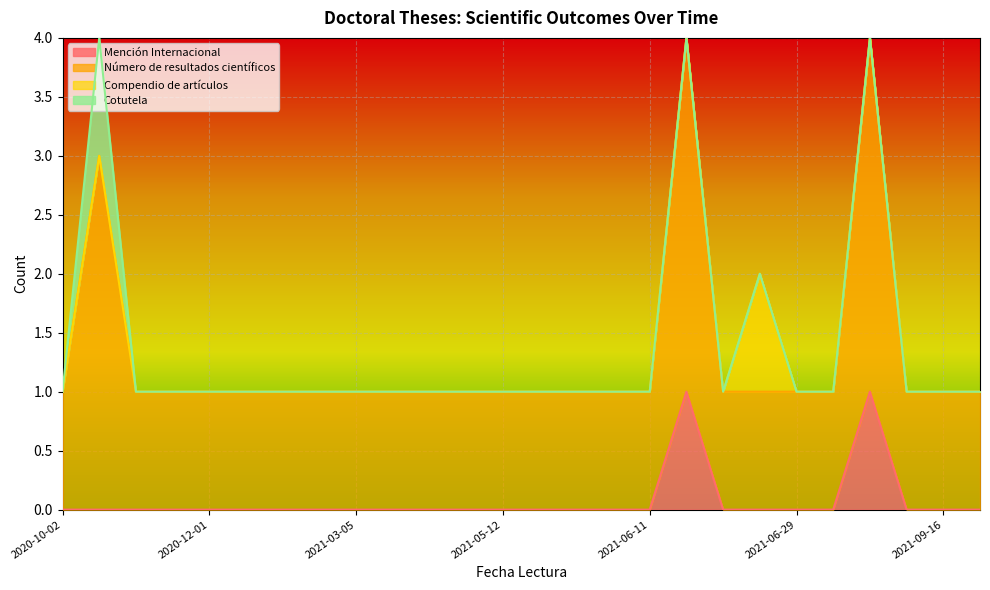

How many lines are shown in the chart?

4